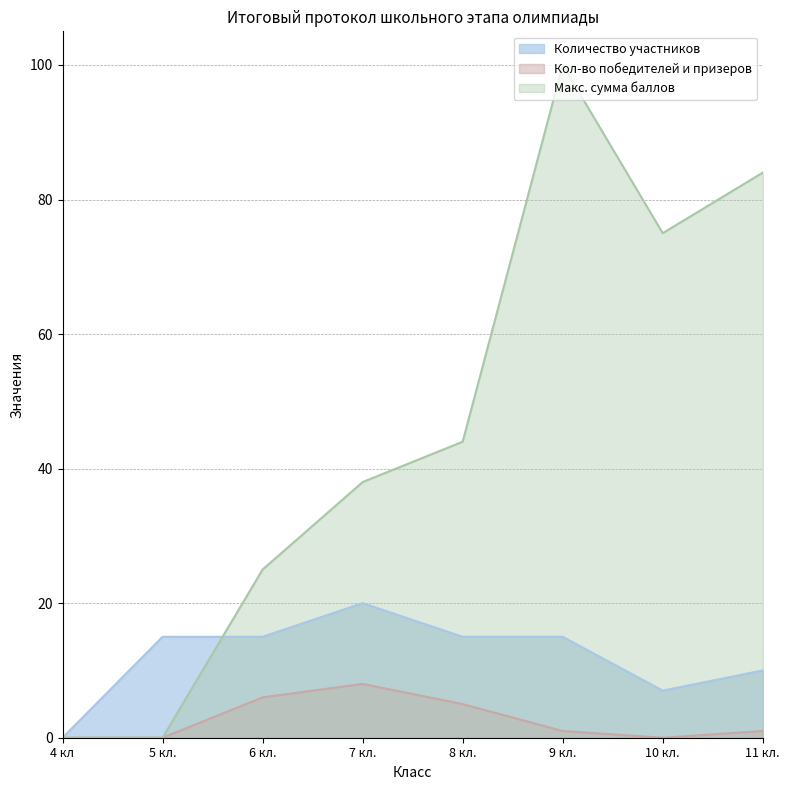

How many values in the Макс. сумма баллов series are below 44?

4